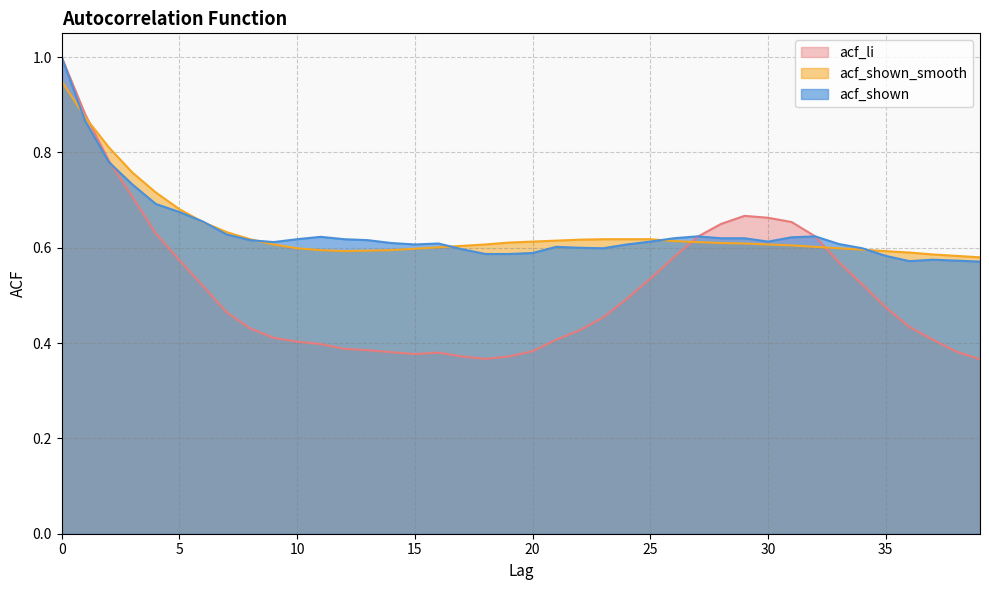

What is the greatest value displayed?

1.0